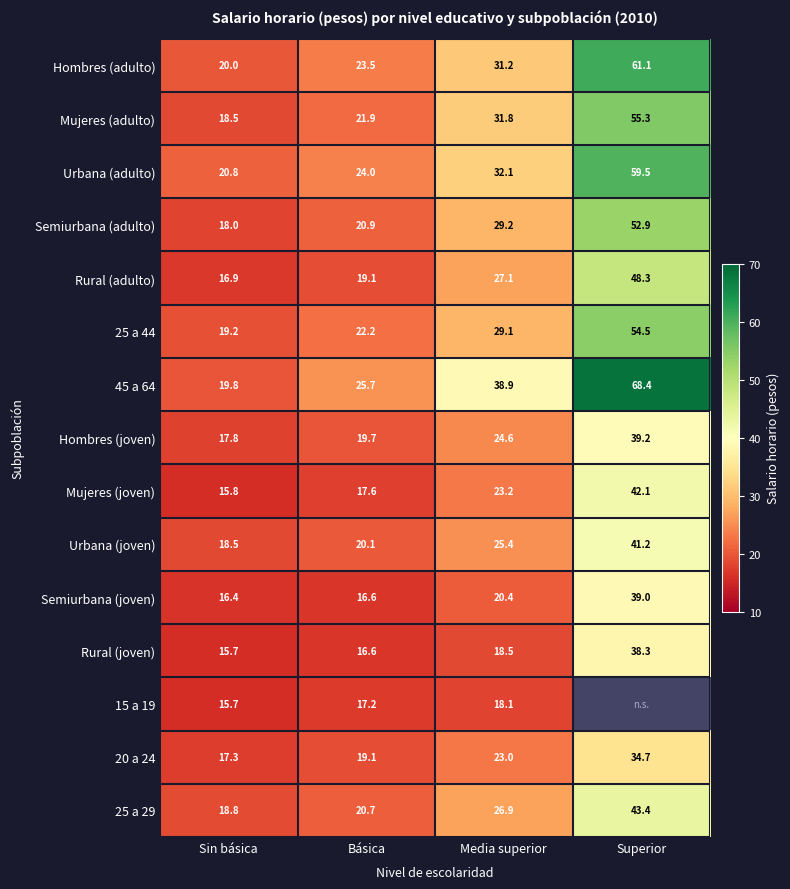

List the labels in order of Rural (joven) value, smallest first.

Sin básica, Básica, Media superior, Superior